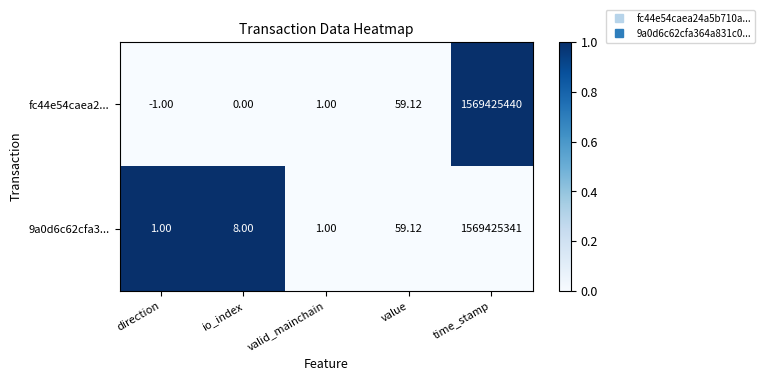

At which label is 9a0d6c62cfa3... closest to 784712671?

value